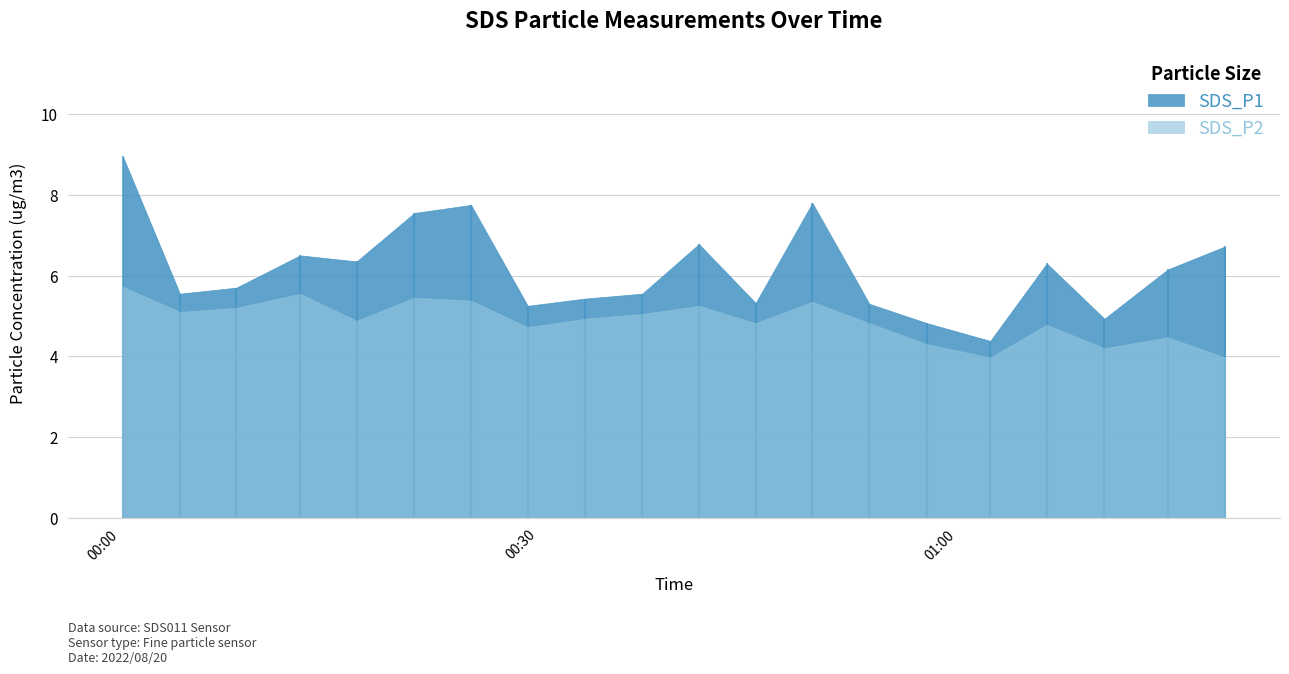

At how many categories does at least one series exceed 4?

20